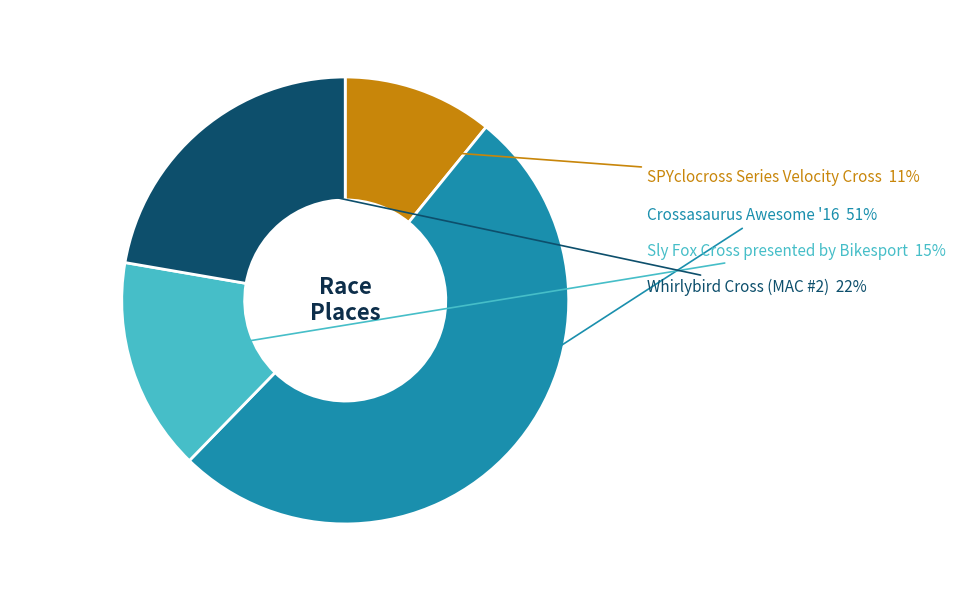

To the nearest percent, what is the average slice percentage?

25%